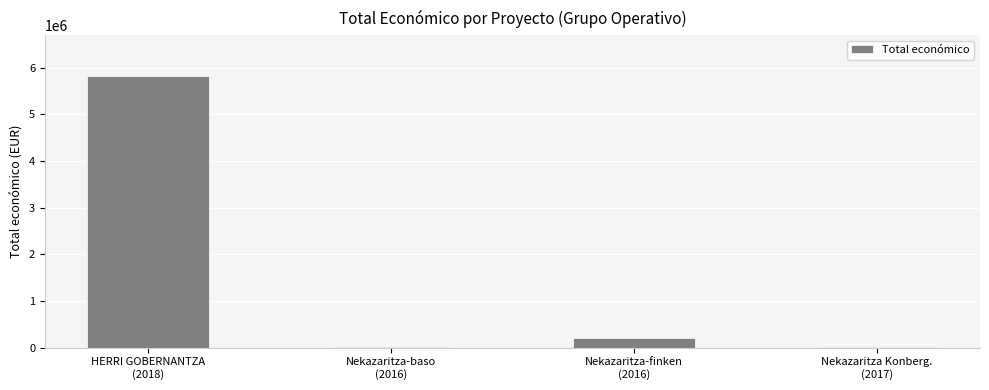

What is the sum of all values?

6035095